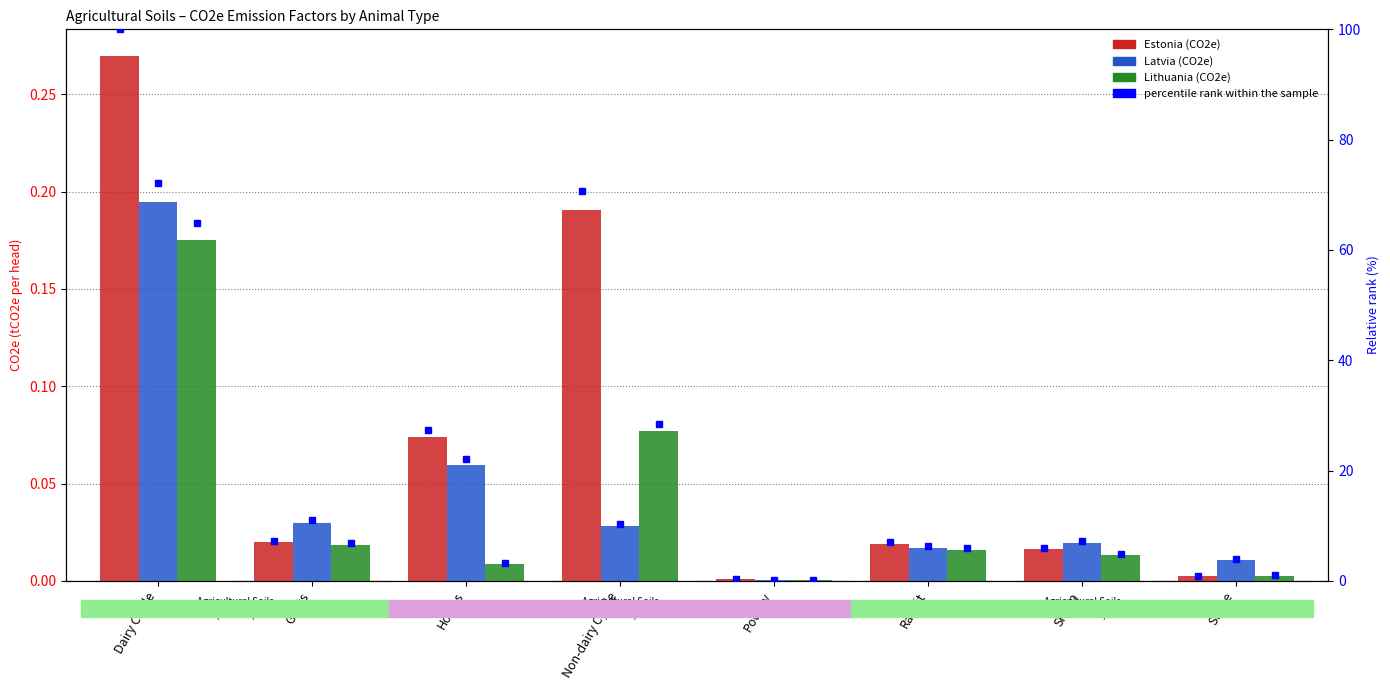

At which label does Lithuania reach its peak?

Dairy Cattle